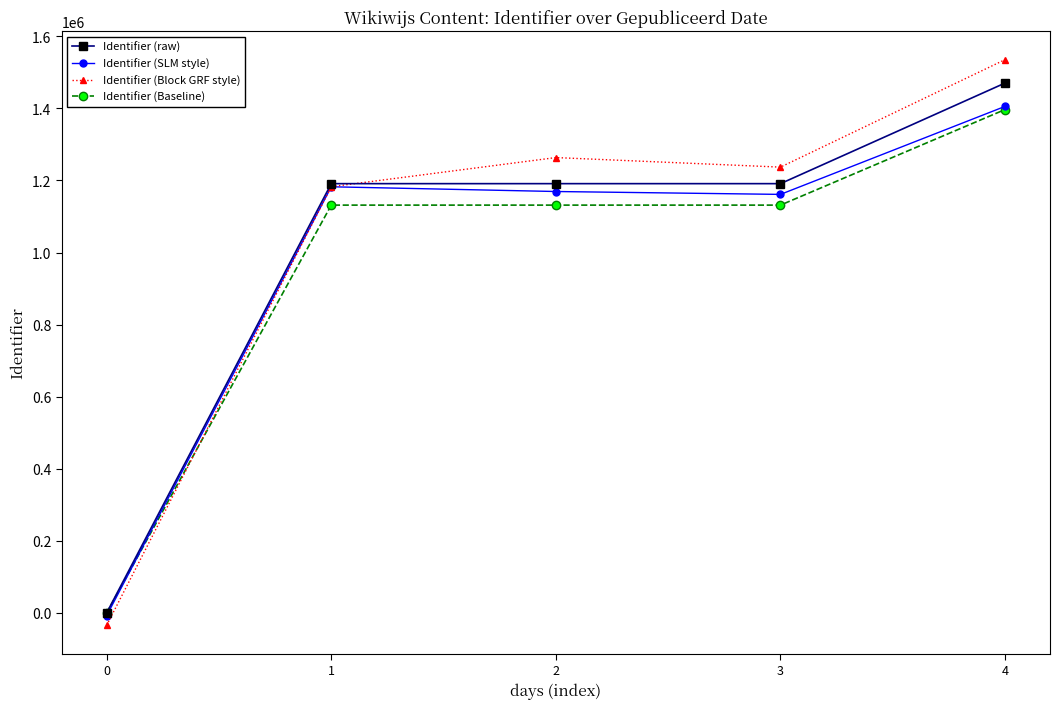

What is the maximum value for Identifier (Baseline)?

1396695.7